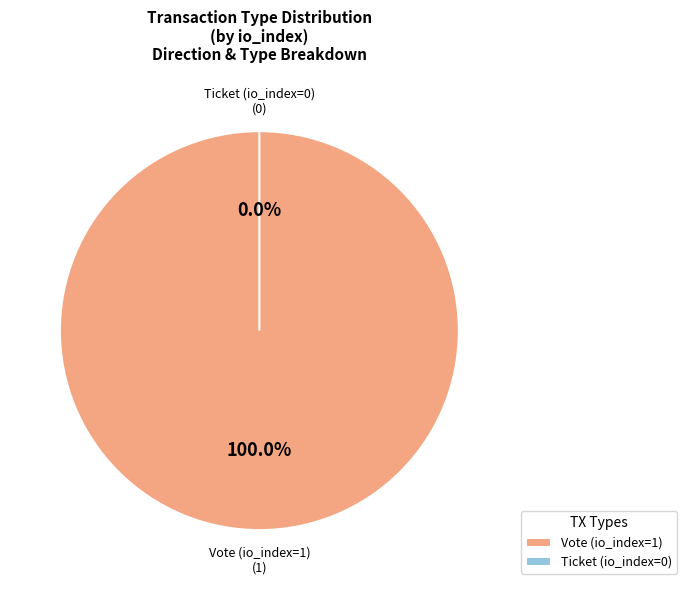

True or false: Vote accounts for 99% of the total.

False